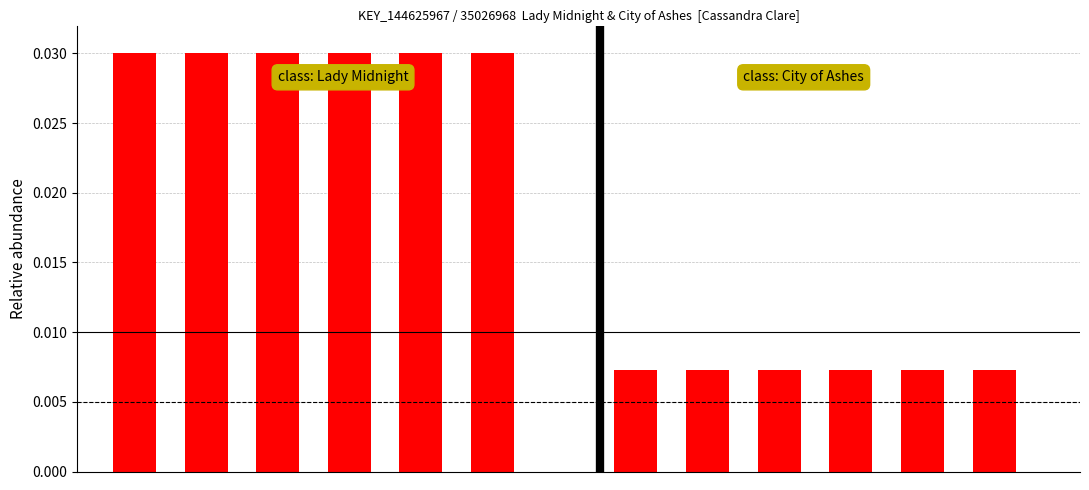

Count the number of data series in this chart.

2